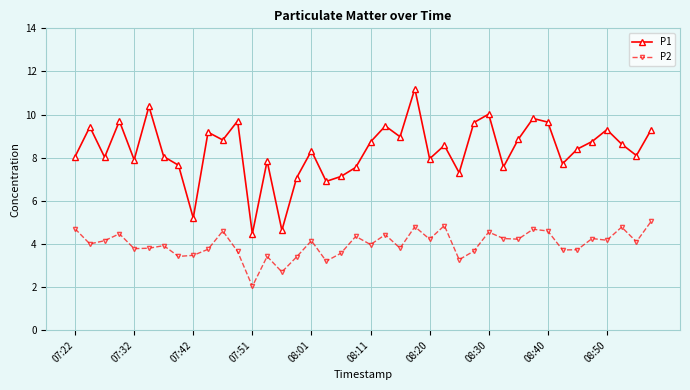

Which series has the largest range (max minus min)?

P1